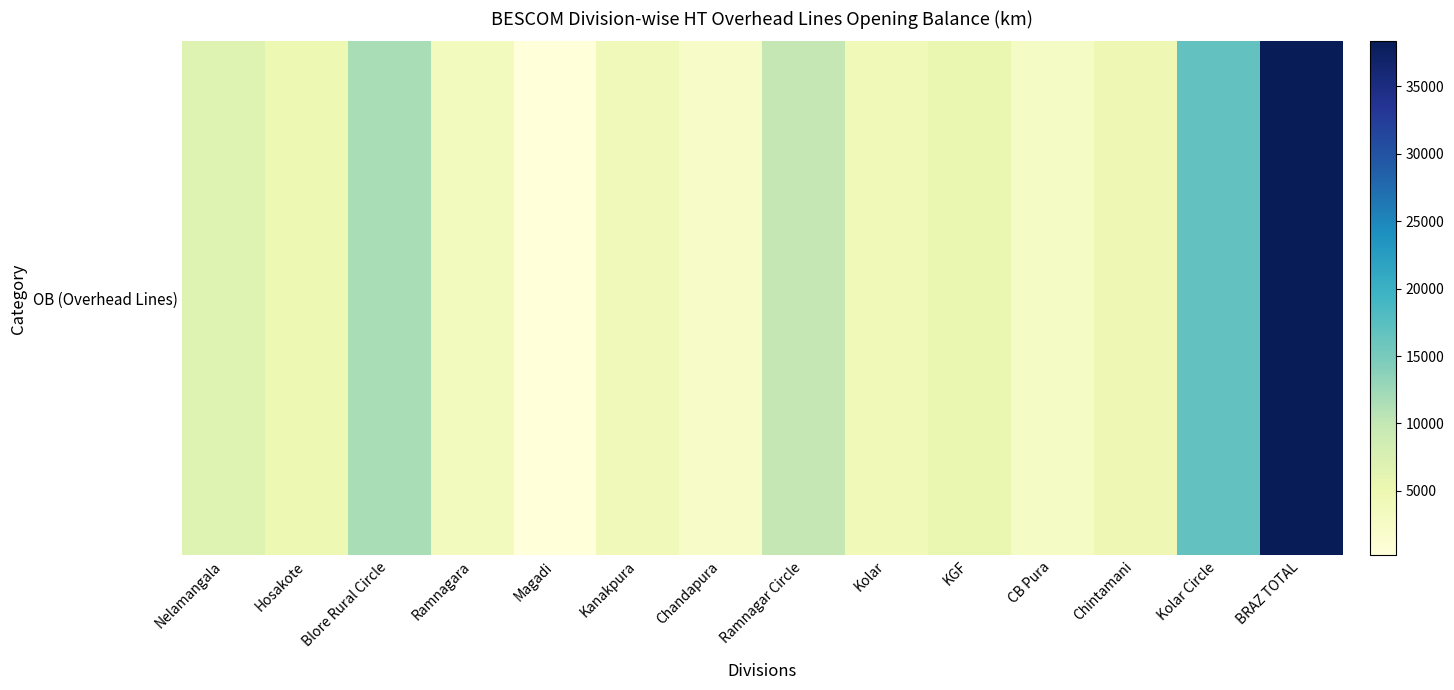

Is it true that the value at KGF is 7656.1?

False